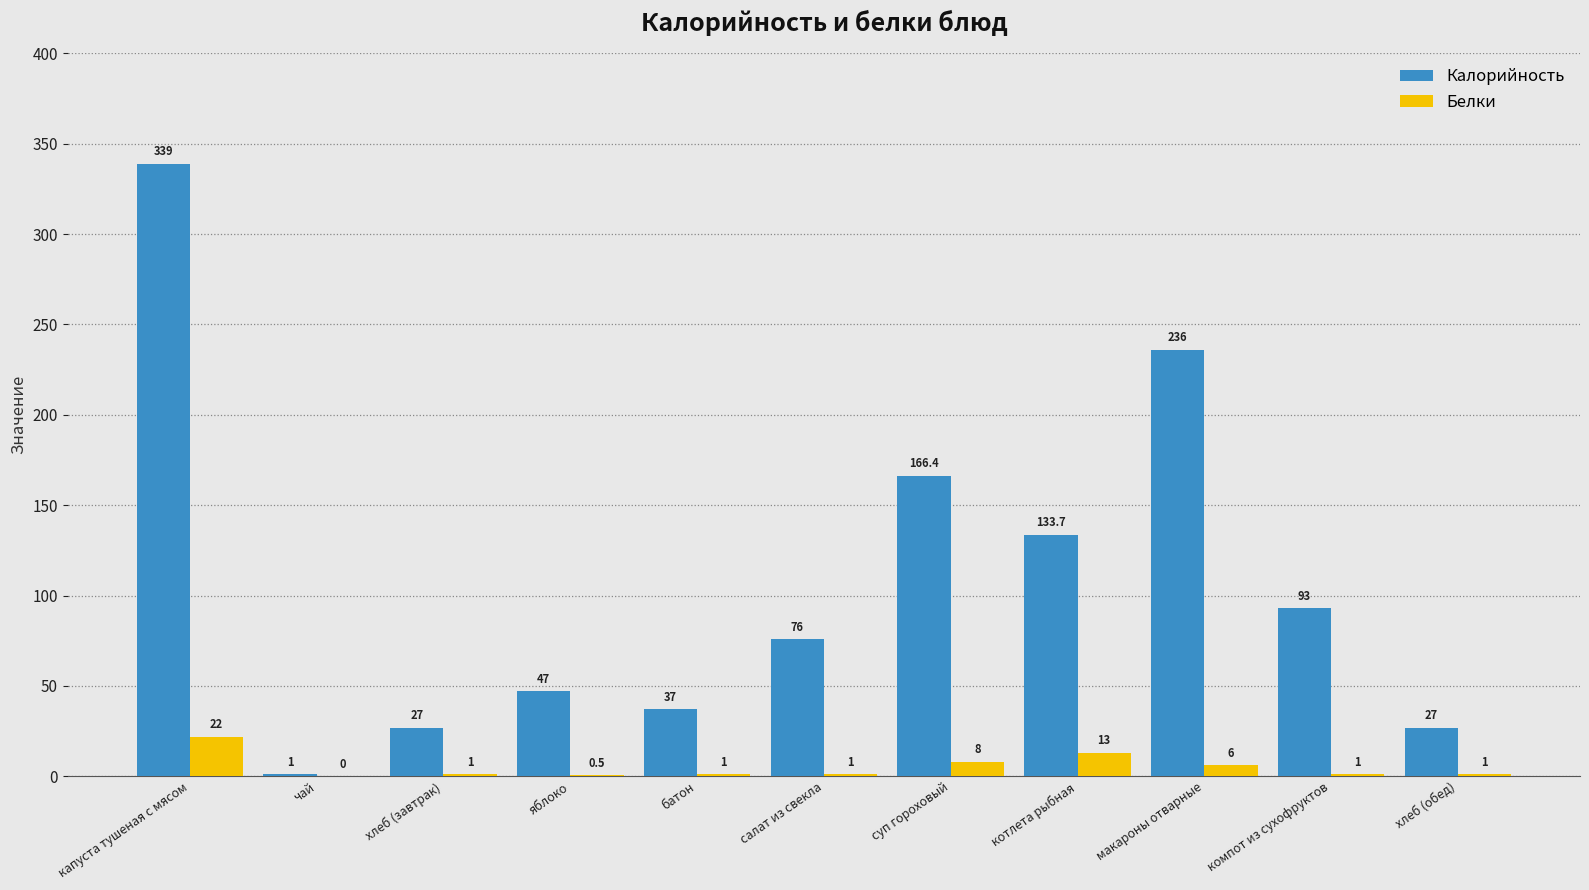

What is the maximum value shown in the chart?

339.0